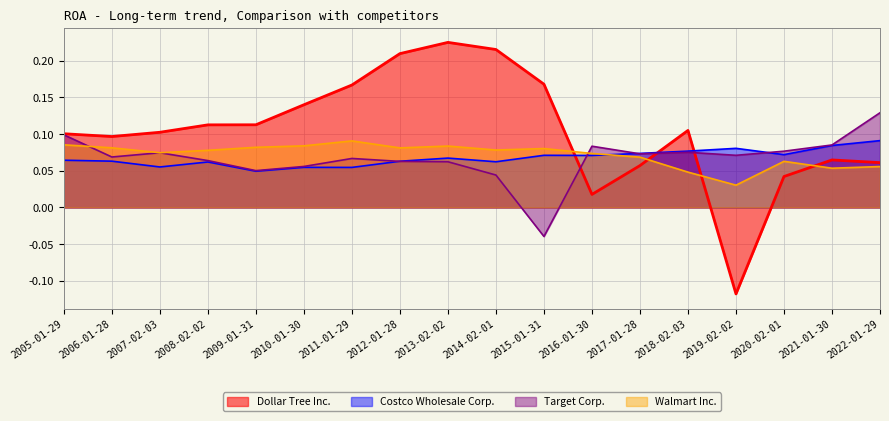

What is the sum of all Target Corp. values?

1.2